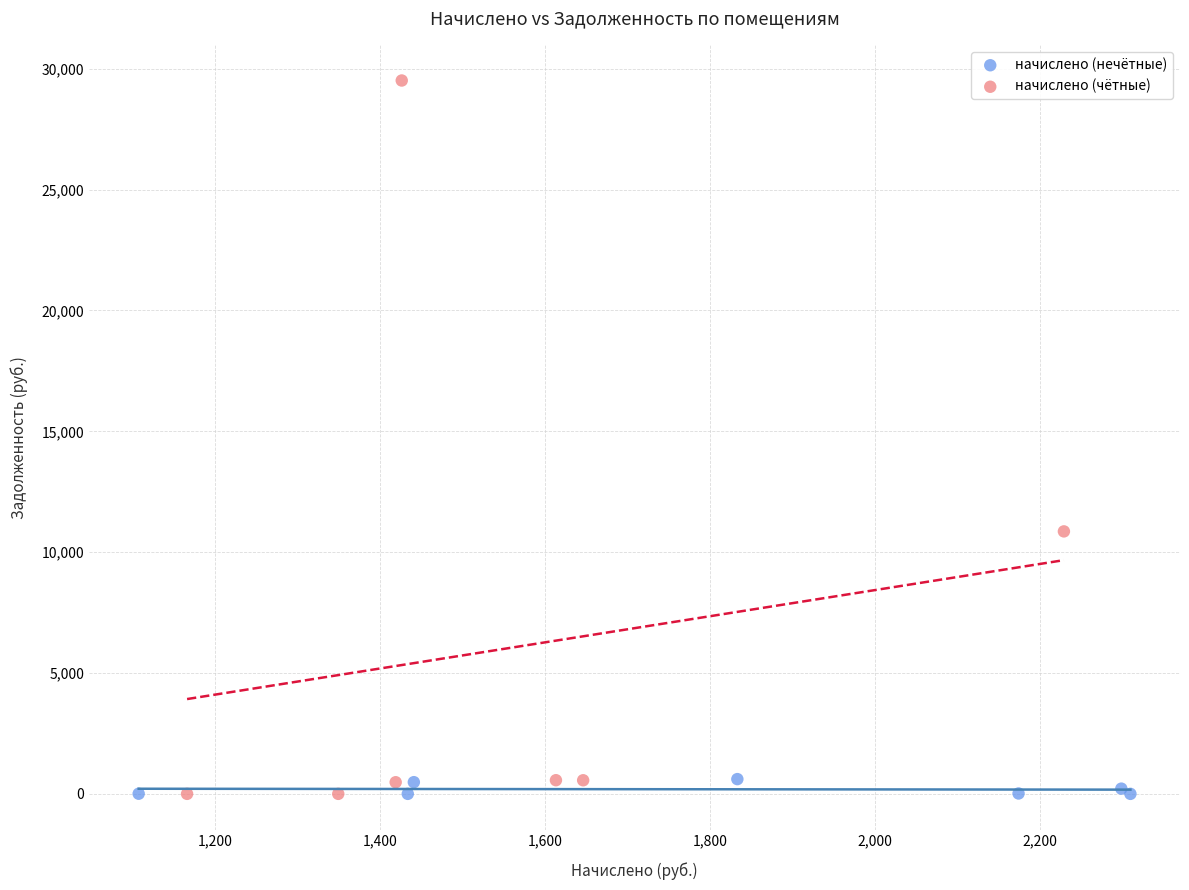

Which series has the largest Y range (max minus min)?

начислено (чётные)